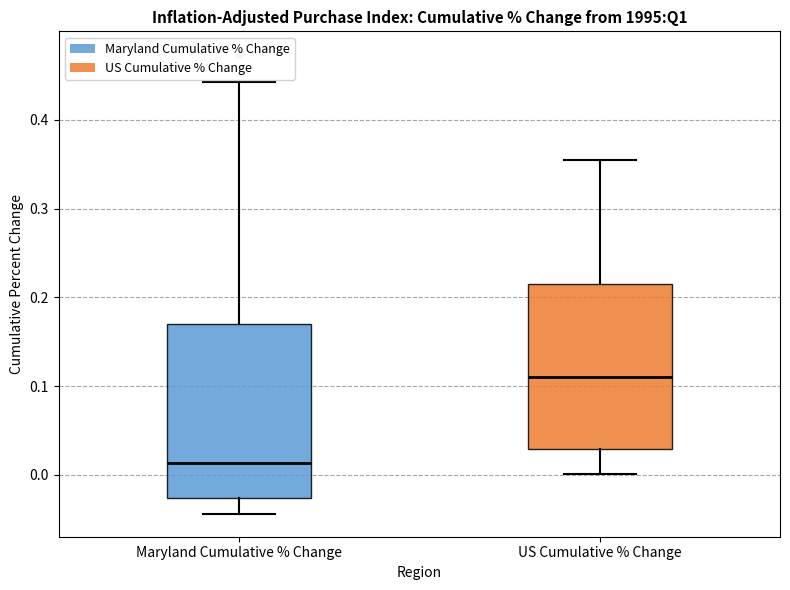

Reading left to right, read every box against the y-axis: the position of its median line, the range the box covers, and the ends of its whiskers. The values are not printed on the chart, so give them approximately, as read against the axis.

Maryland Cumulative % Change: median 0.01, box -0.03 to 0.17, whiskers -0.04 to 0.44
US Cumulative % Change: median 0.11, box 0.03 to 0.21, whiskers 0.00 to 0.35